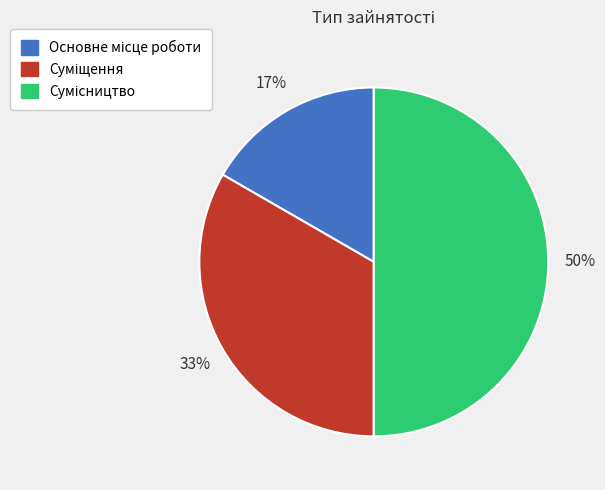

To the nearest percent, what is the average slice percentage?

33%